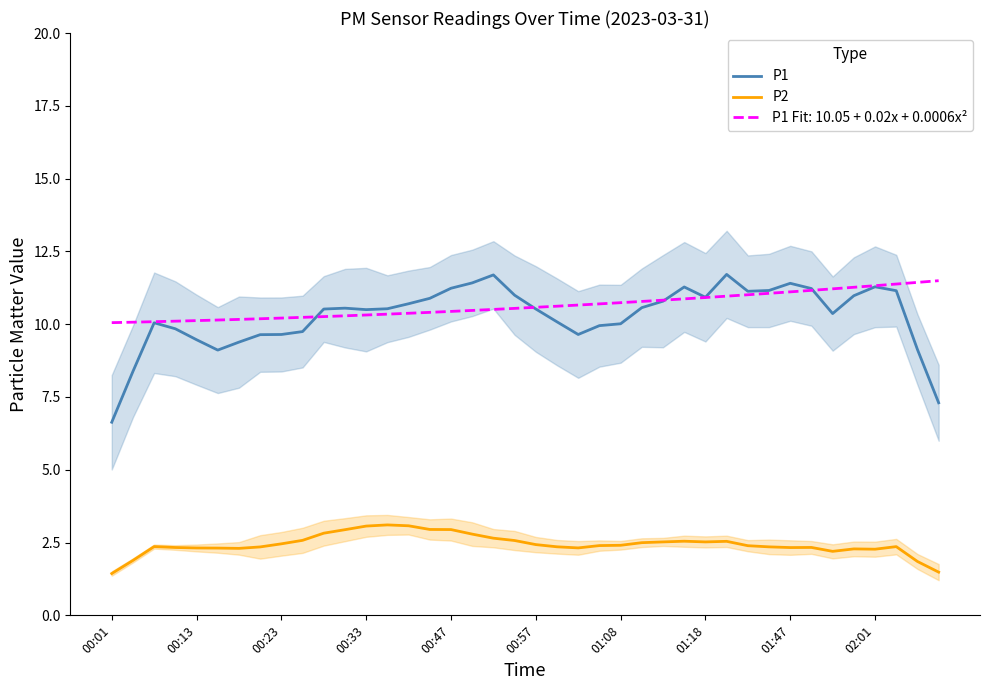

What is the difference between the maximum and minimum values in the P2 series?

1.7